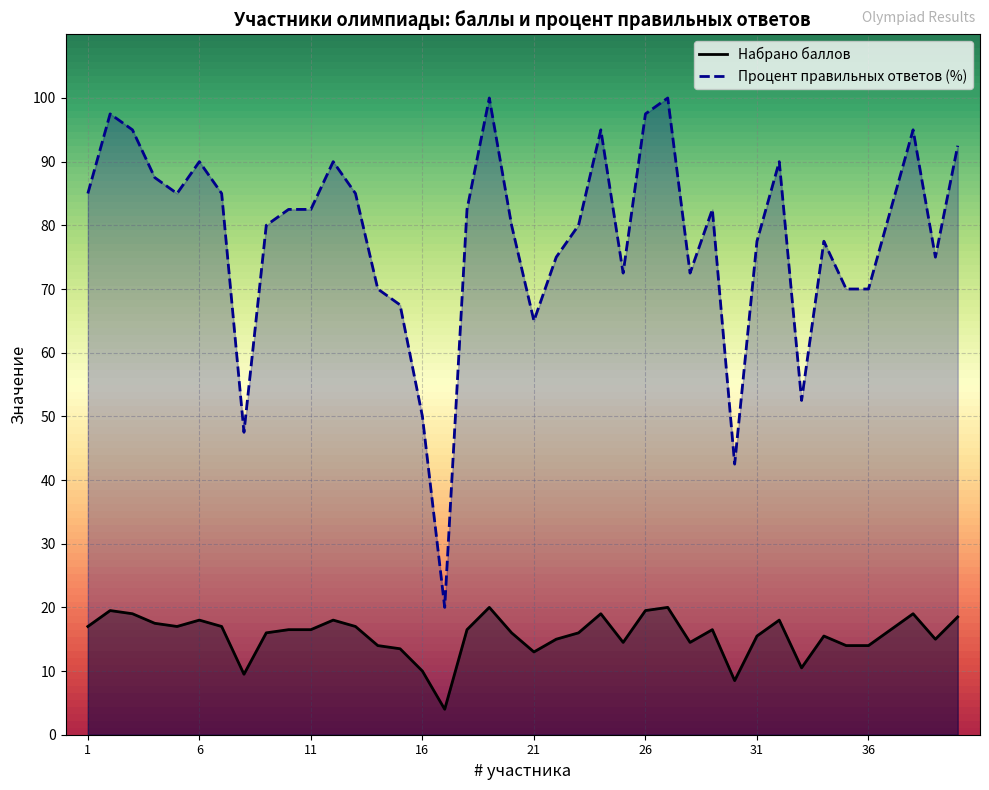

What is the value of the Набрано баллов point at the 27th from the left?

20.0